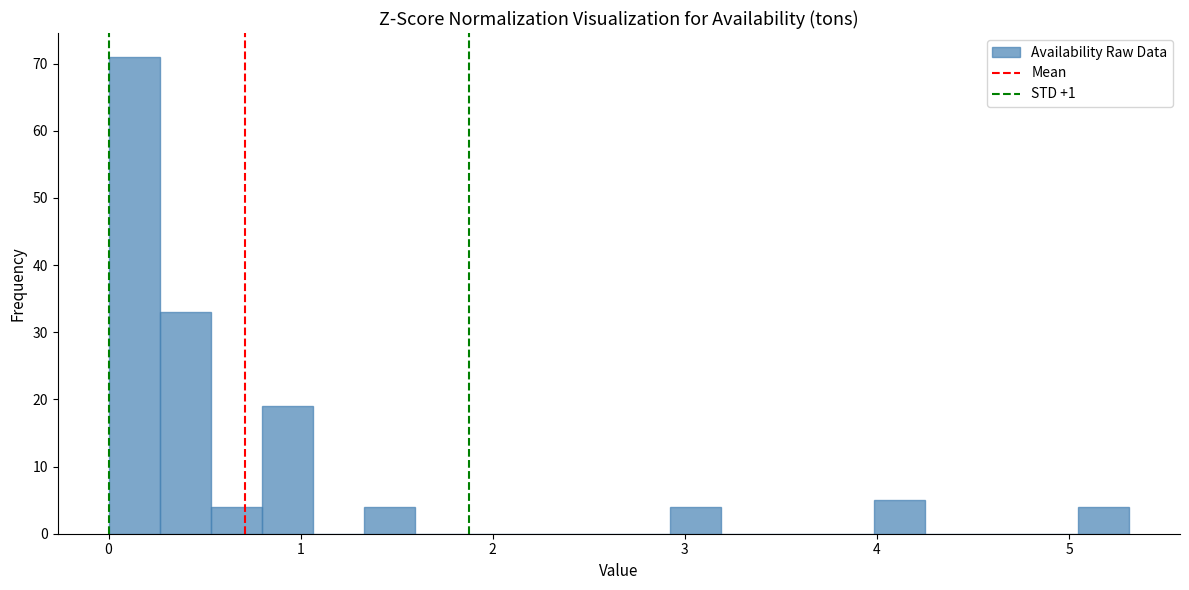

Read against the x-axis, roughly where is the centre of the tallest bar?

0.1